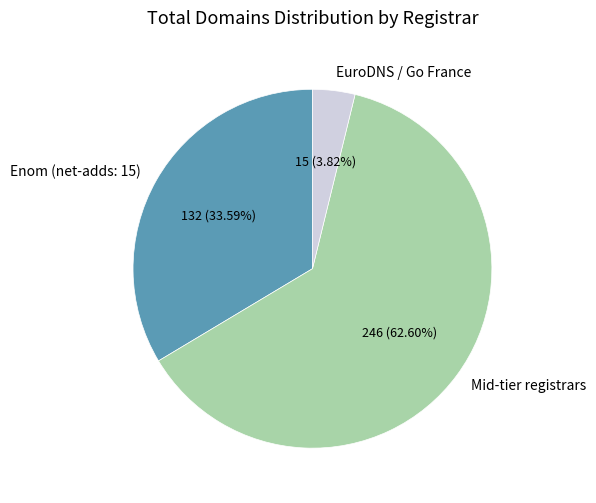

Which category has the biggest portion of the pie?

Mid-tier registrars